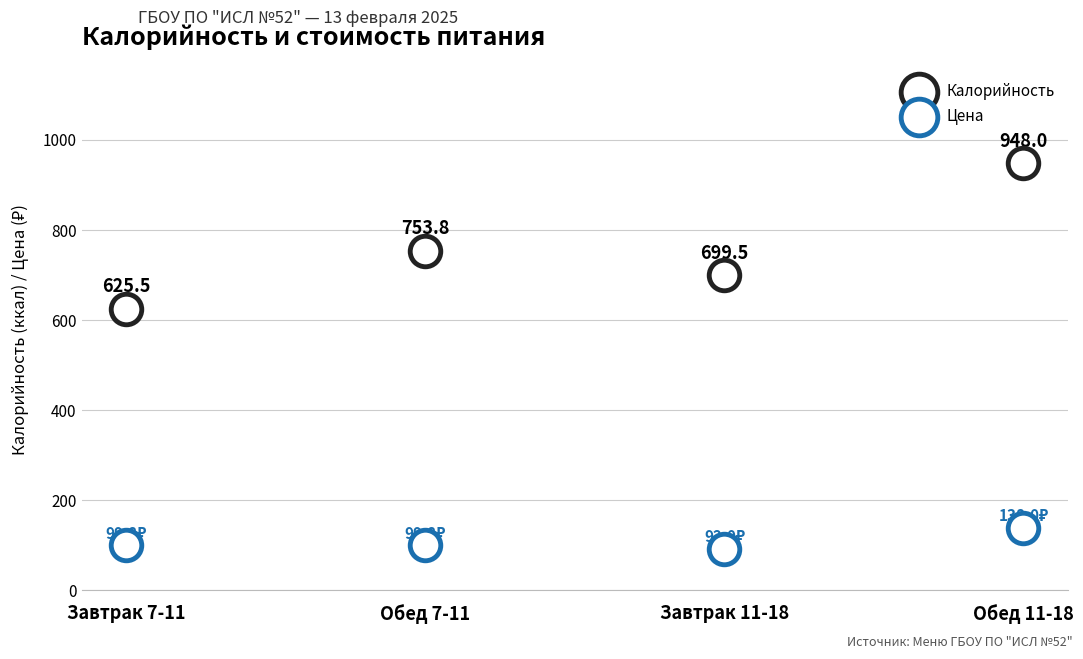

How many data points are displayed?

8